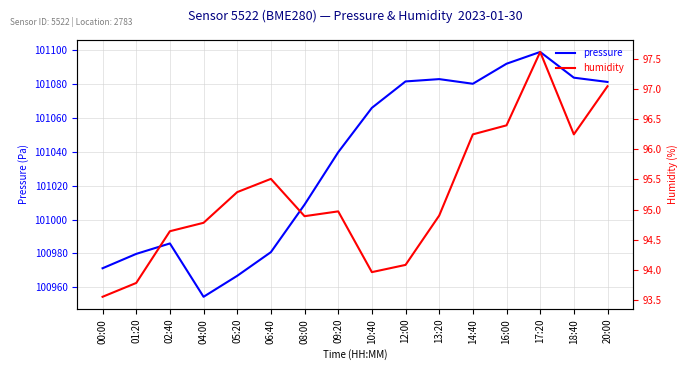

What is the maximum value for humidity?

97.6